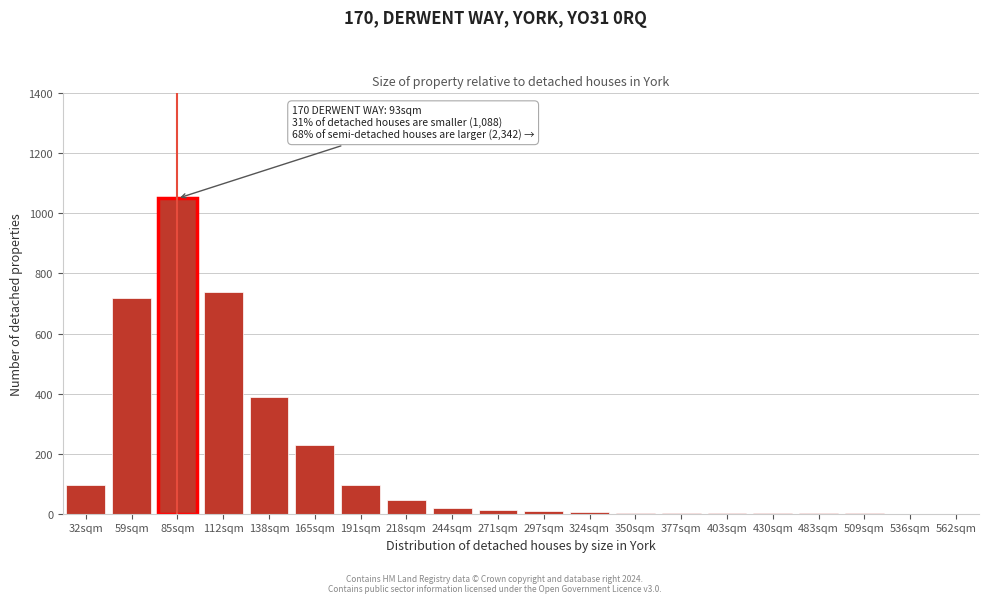

Which label corresponds to the largest value in the chart?

85sqm